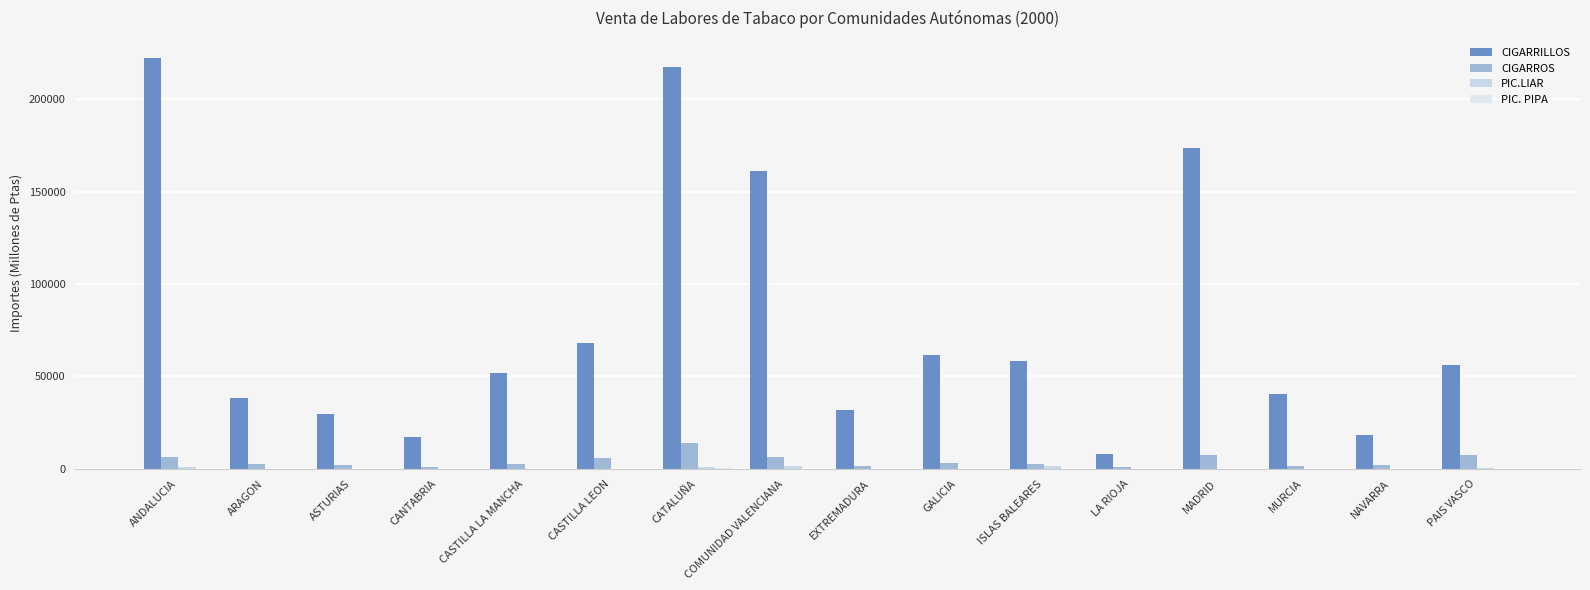

Are the bars horizontal?

No